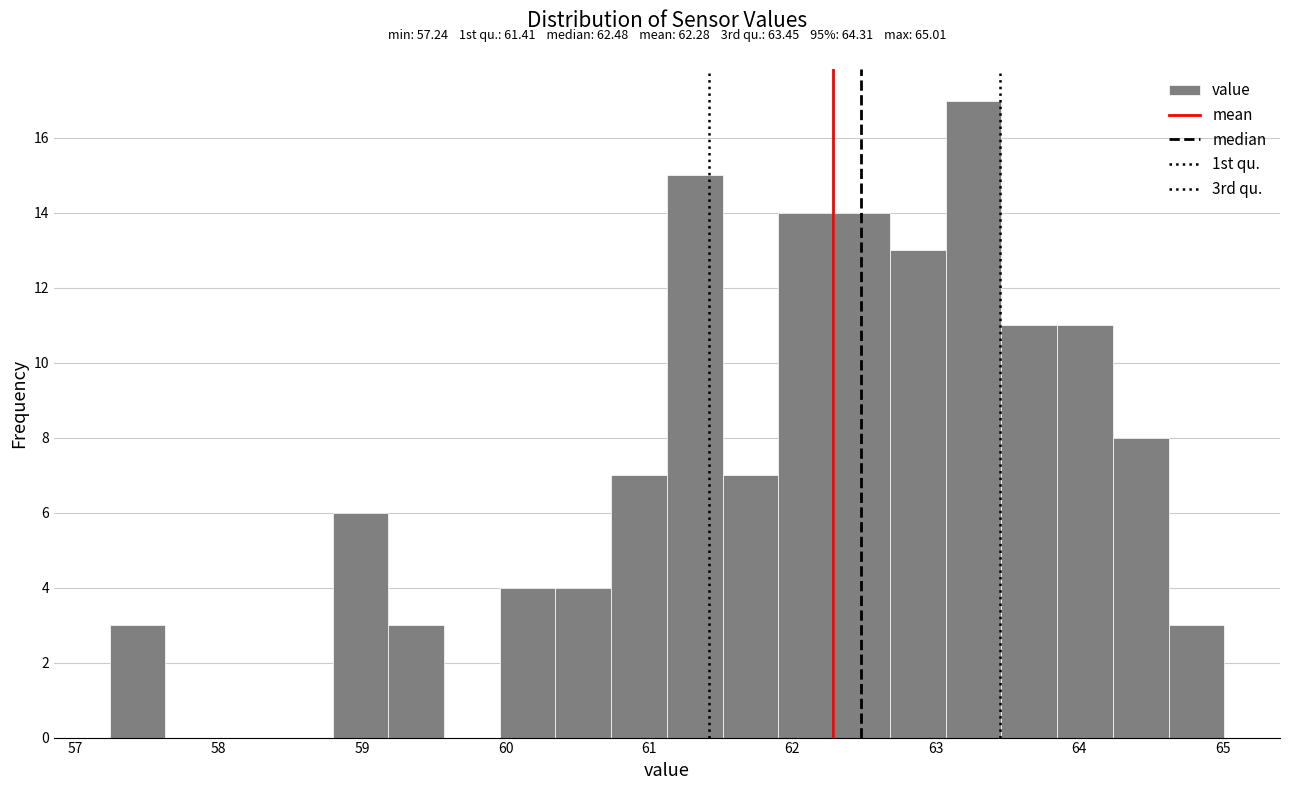

Around what value on the x-axis is the tallest bar? Give the approximate position of its centre, as read against the axis.

63.3